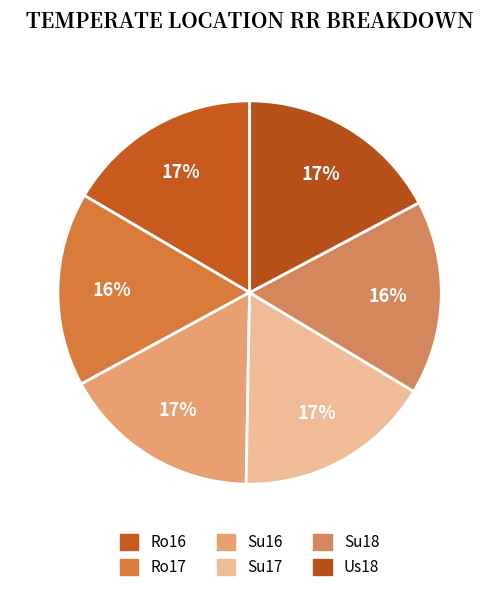

True or false: Su16 accounts for 4% of the total.

False